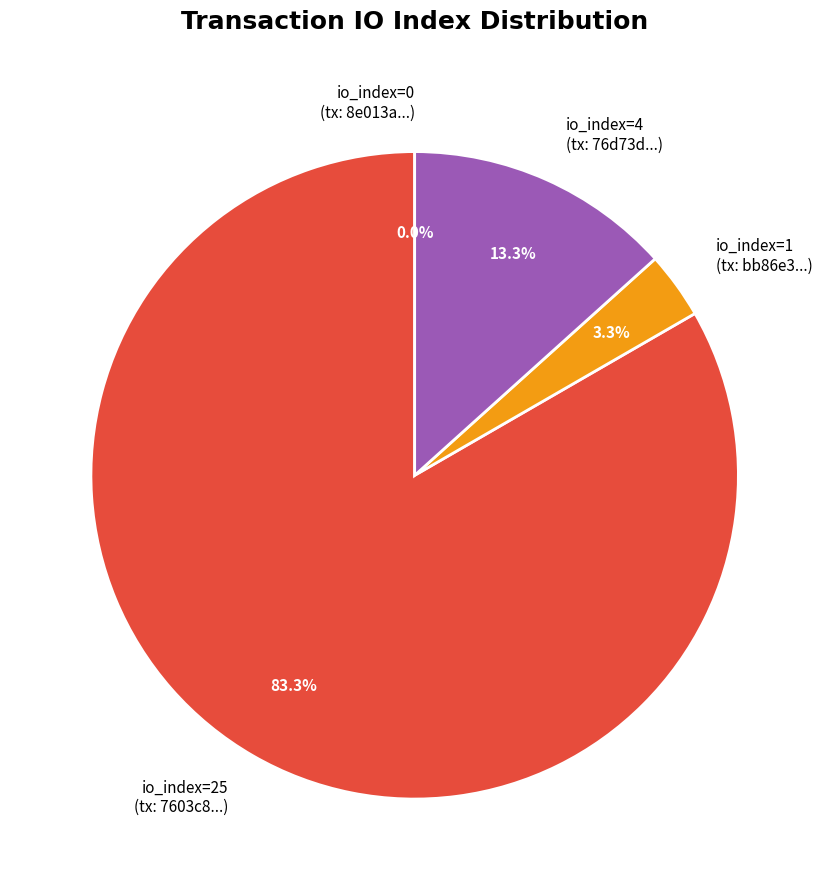

Is there a majority slice in this chart?

Yes